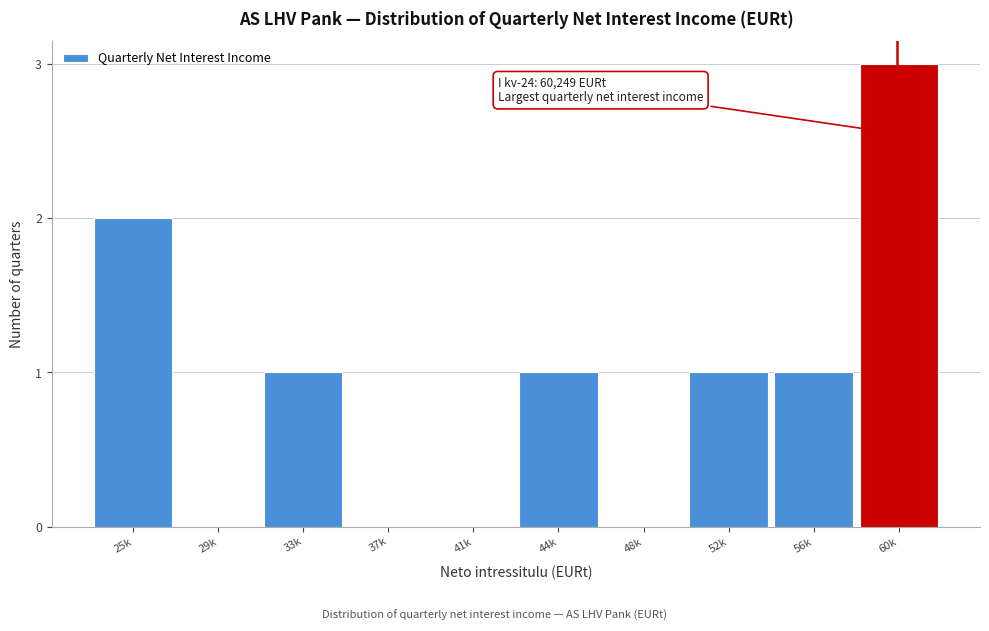

Reading left to right, transcribe all the data shown in this chart.

25k=2	29k=0	33k=1	37k=0	41k=0	44k=1	48k=0	52k=1	56k=1	60k=3